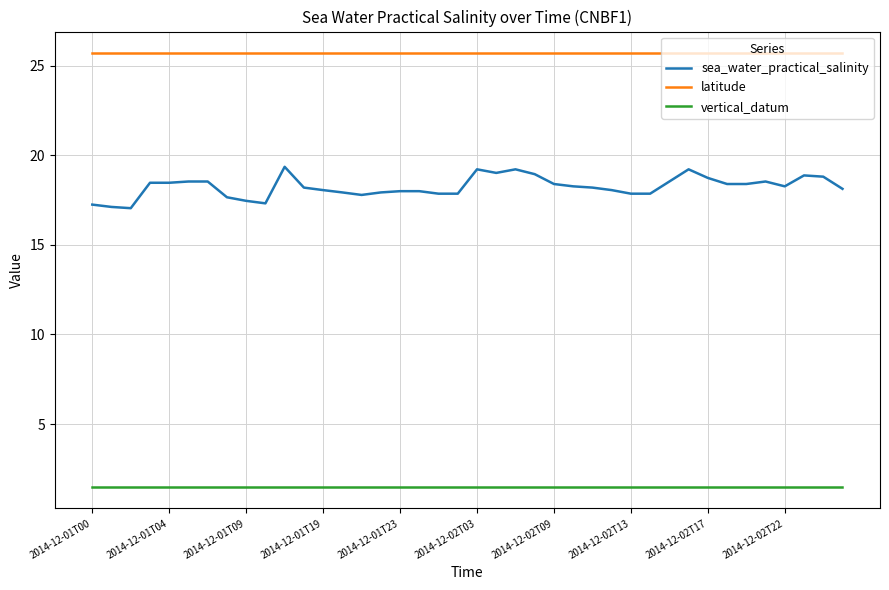

Which series has the largest total across all categories?

latitude